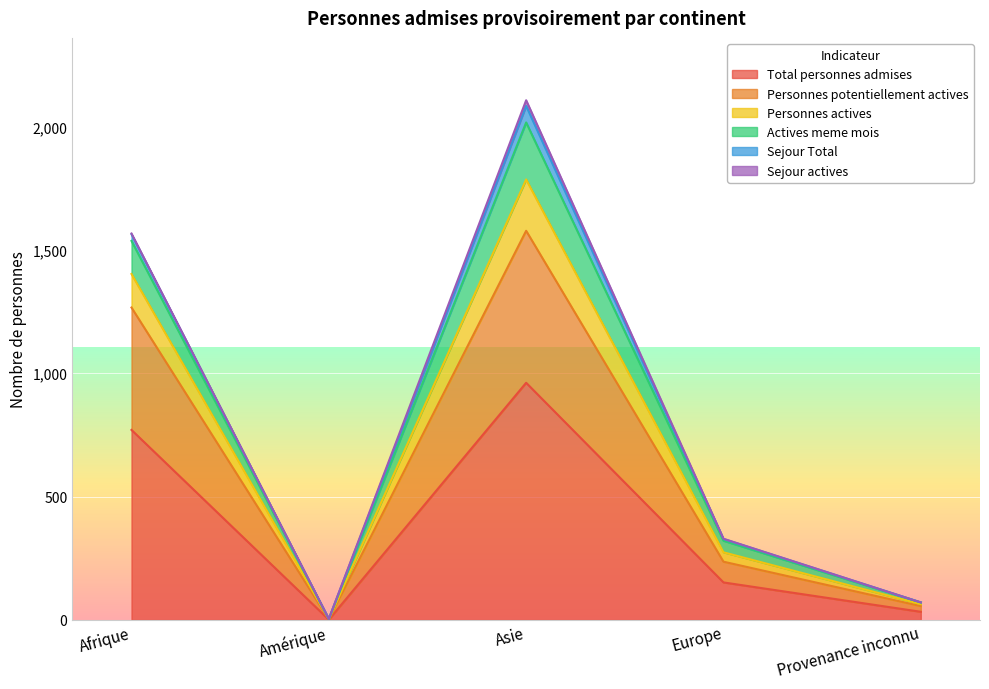

At which label does Personnes actives first exceed 329?

Afrique